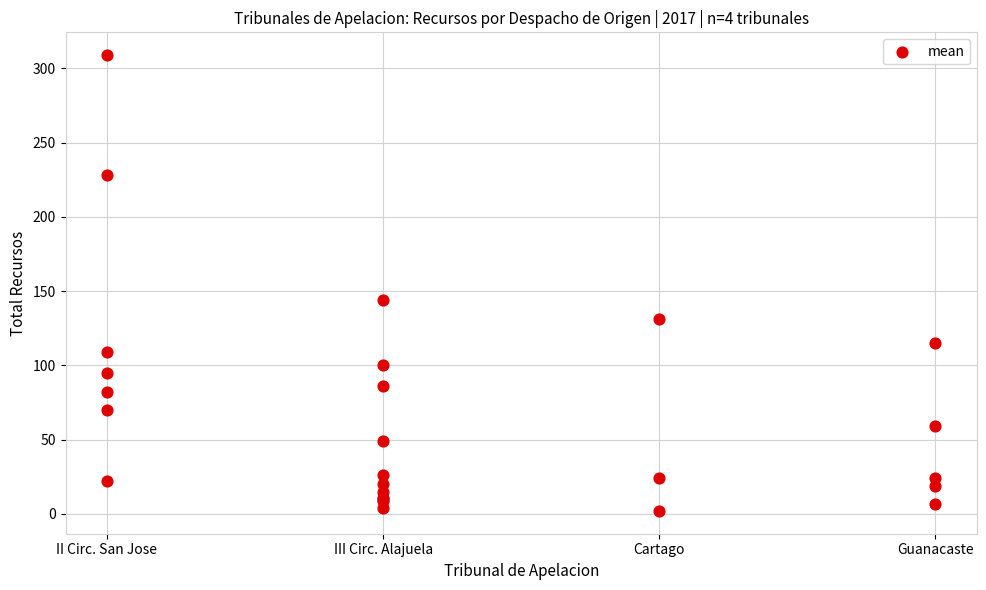

What Y value in the scatter plot is closest to 155?

144